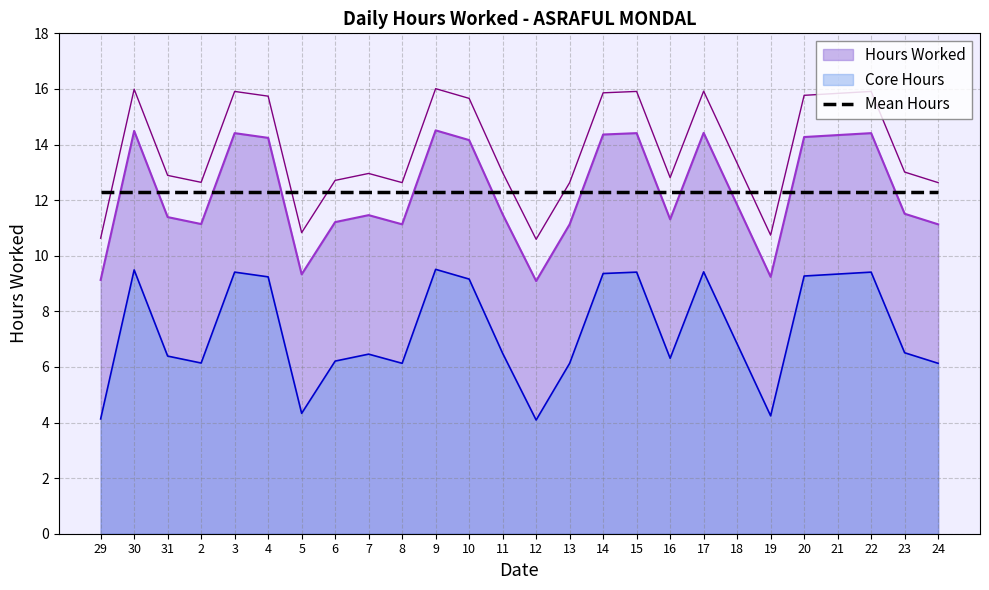

Between 17 and 14, which is larger?

17